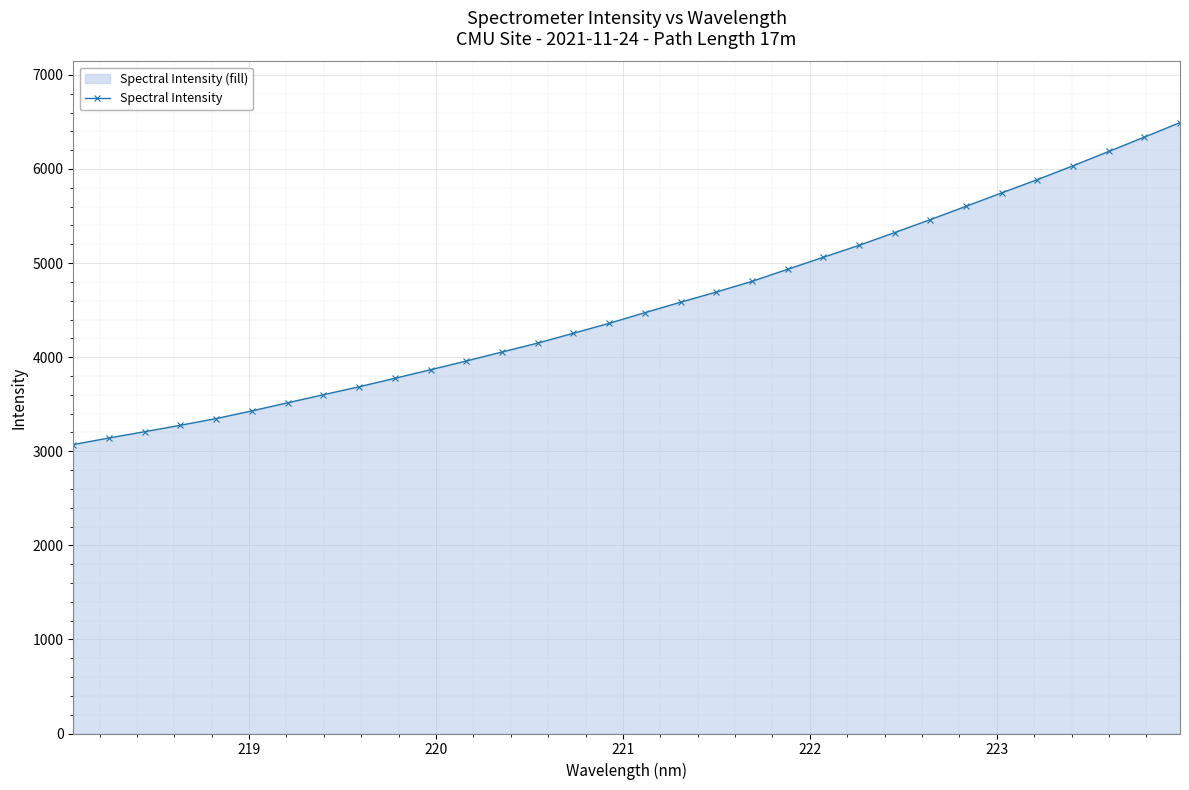

What is the smallest value displayed?

3071.2